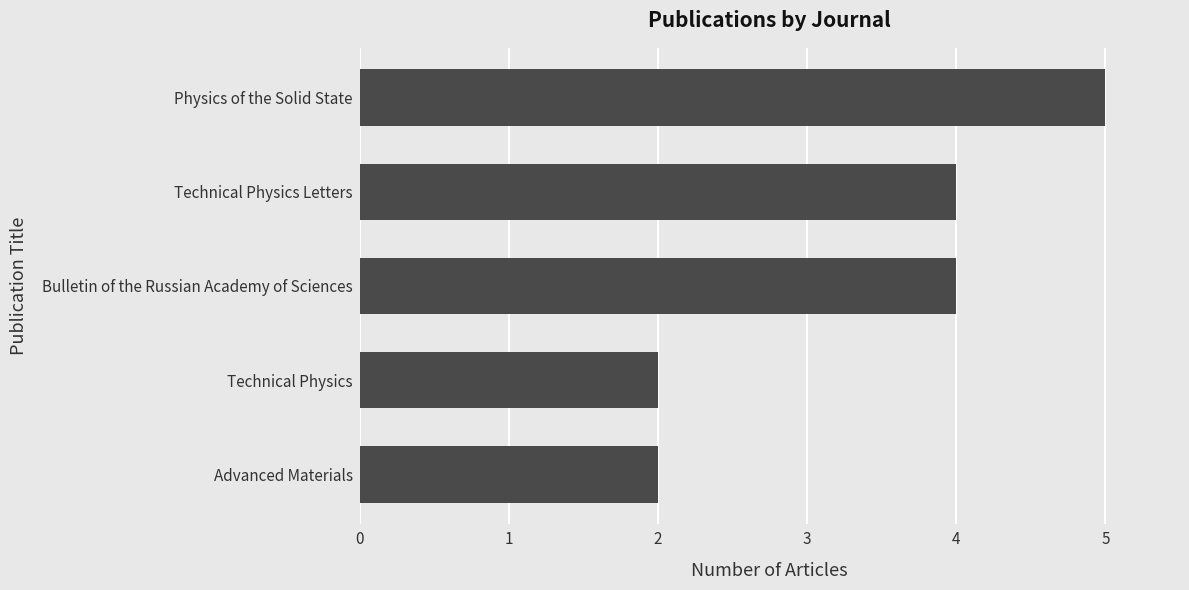

Reading top to bottom, what are all the values shown in this chart?

Physics of the Solid State=5	Technical Physics Letters=4	Bulletin of the Russian Academy of Sciences=4	Technical Physics=2	Advanced Materials=2